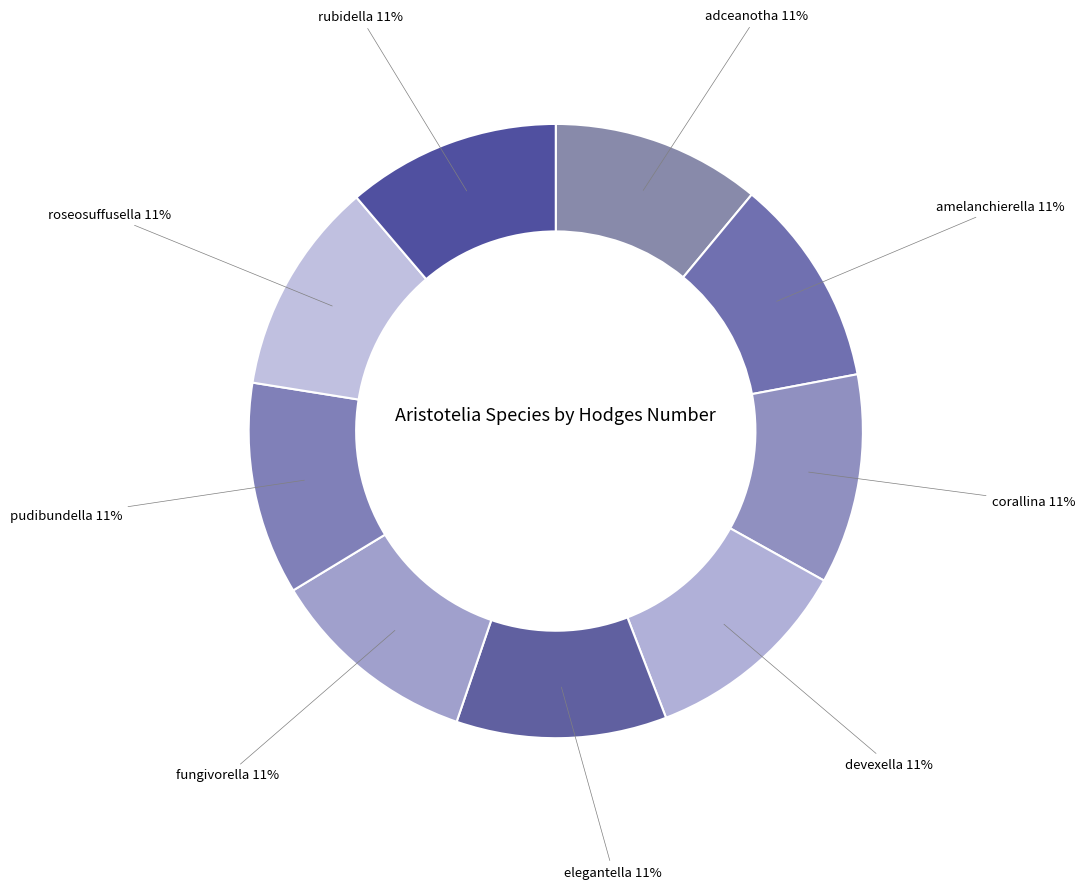

How many segments does this pie chart have?

9